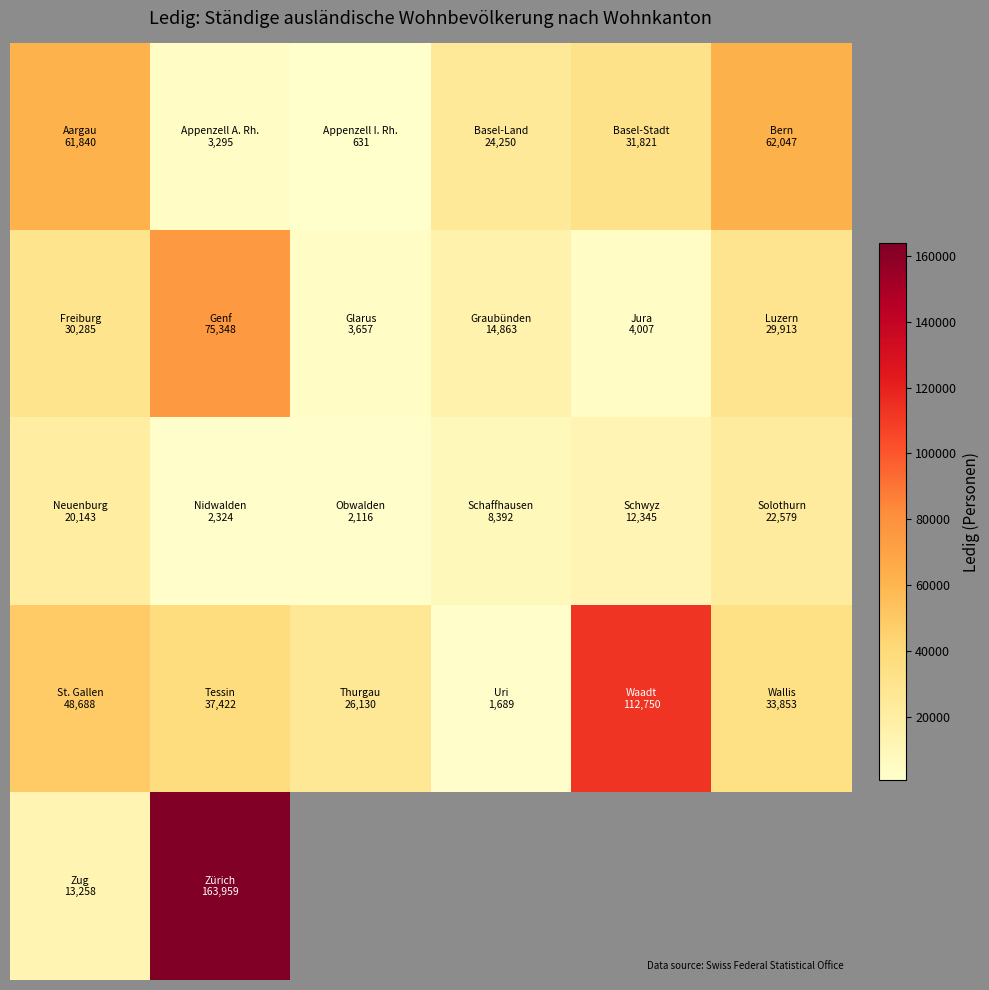

How many data points does each series have?

6